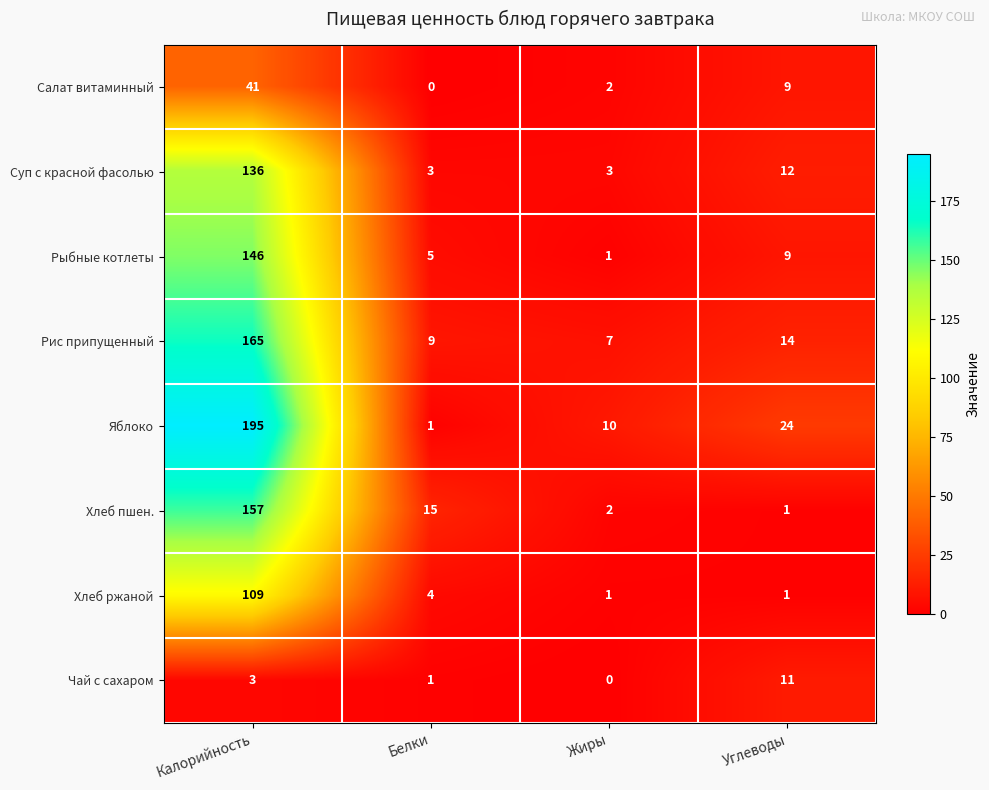

Which series changed the most between Белки and Углеводы?

Яблоко